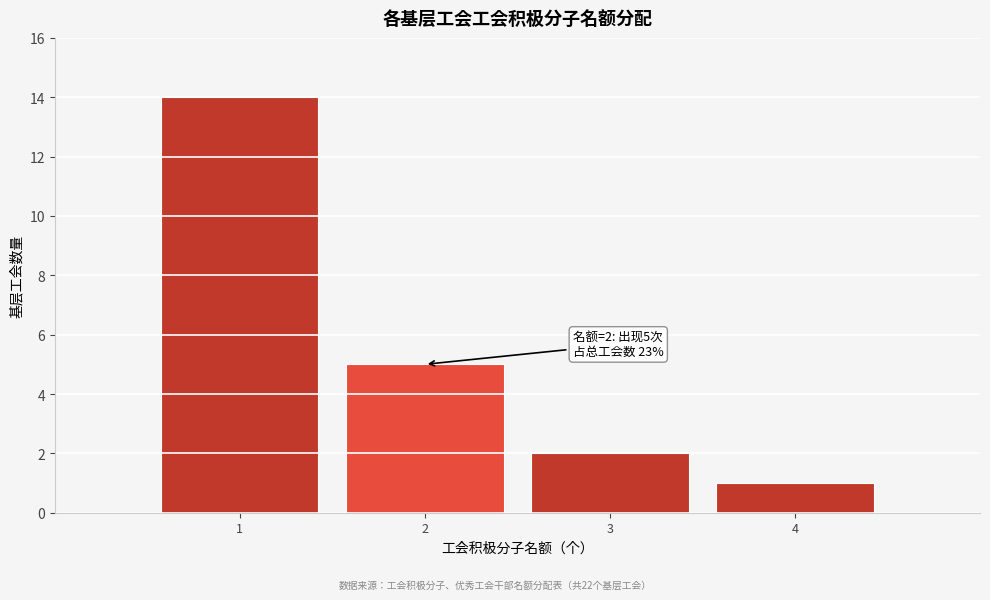

Which range on the x-axis has the tallest bar?

0.5 to 1.5